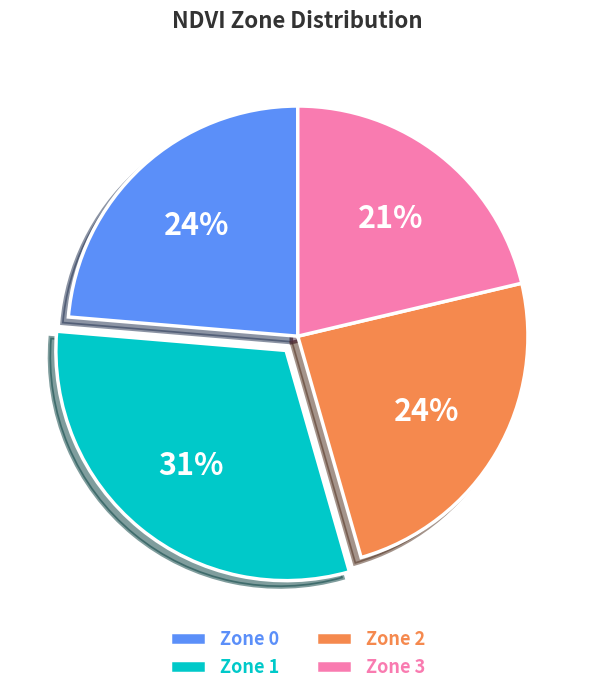

To the nearest percent, what is the average slice percentage?

25%